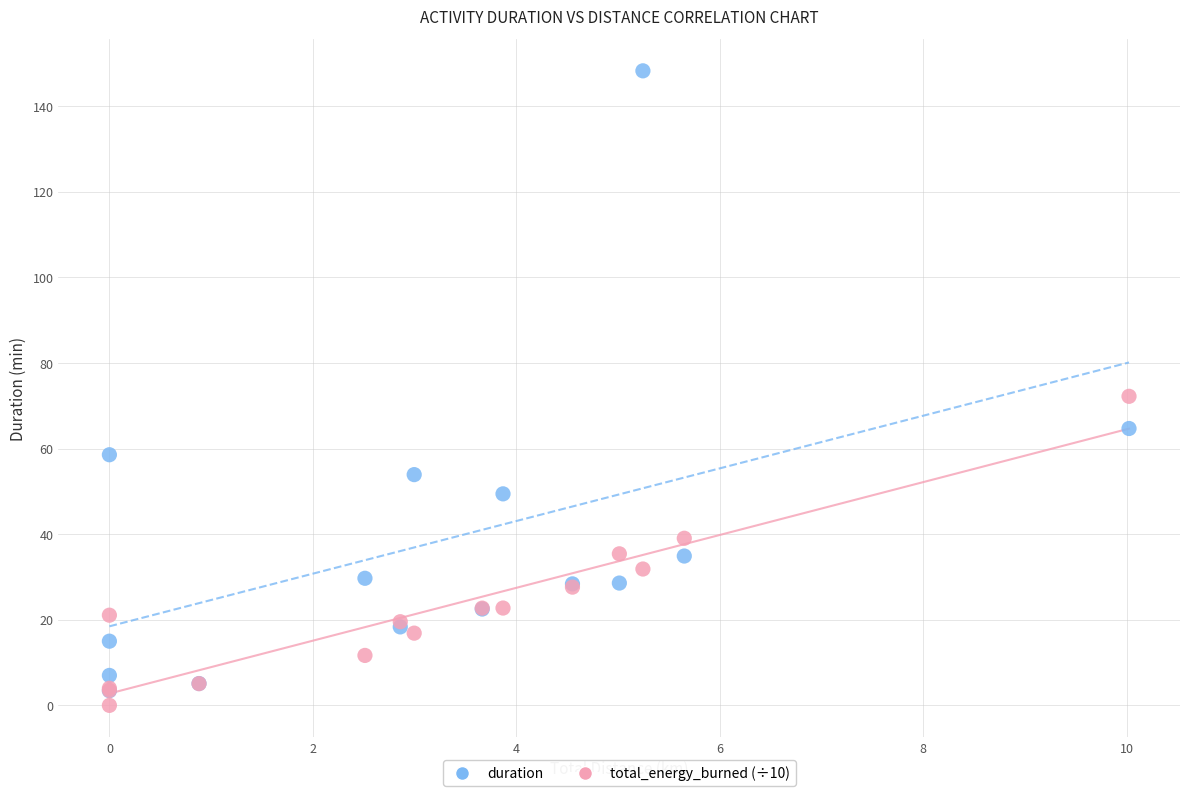

What are all the series names shown in the legend?

duration, total_energy_burned (÷10)